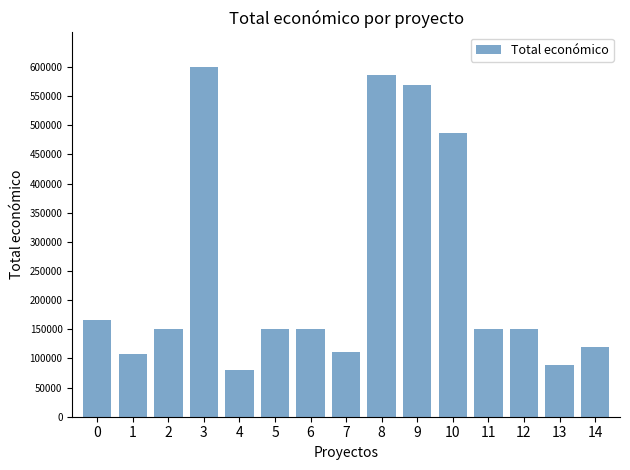

The value at 1 is 107555. True or false?

True